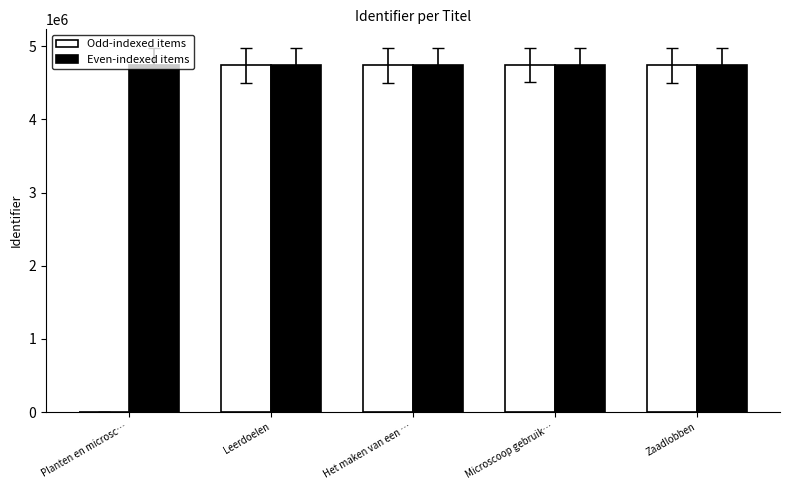

True or false: Odd-indexed items has a value of 0 at Planten en microsc….

True